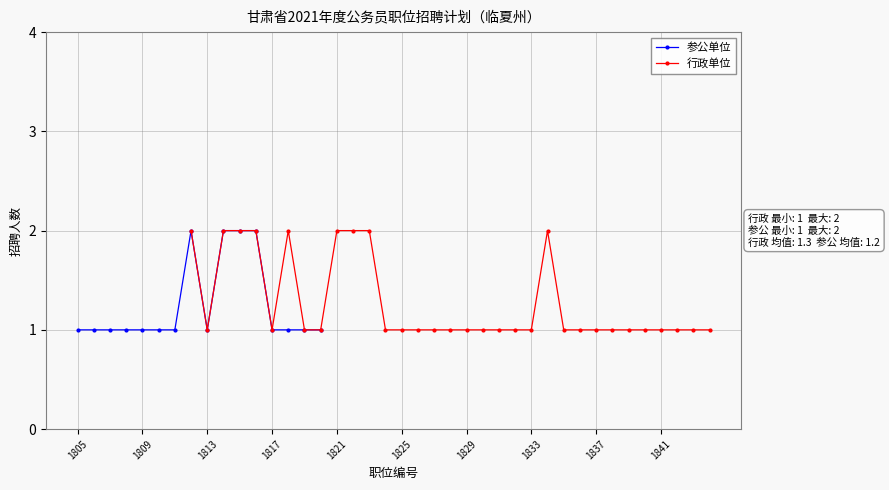

The 参公单位 series shows 1.0 at 14. True or false?

True